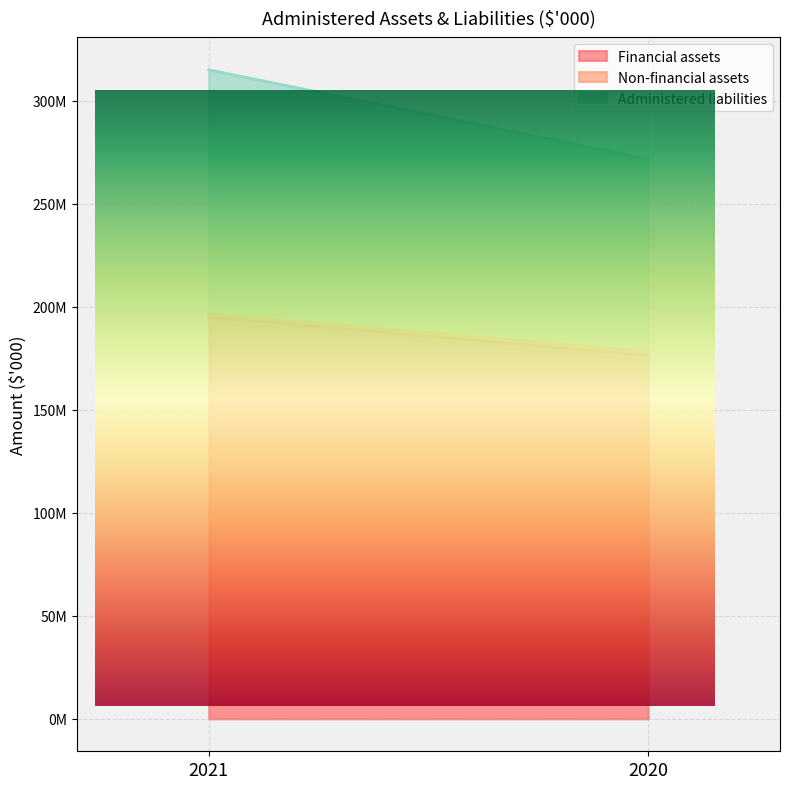

What is the difference between the Financial assets values at 2021 and 2020?

18628070